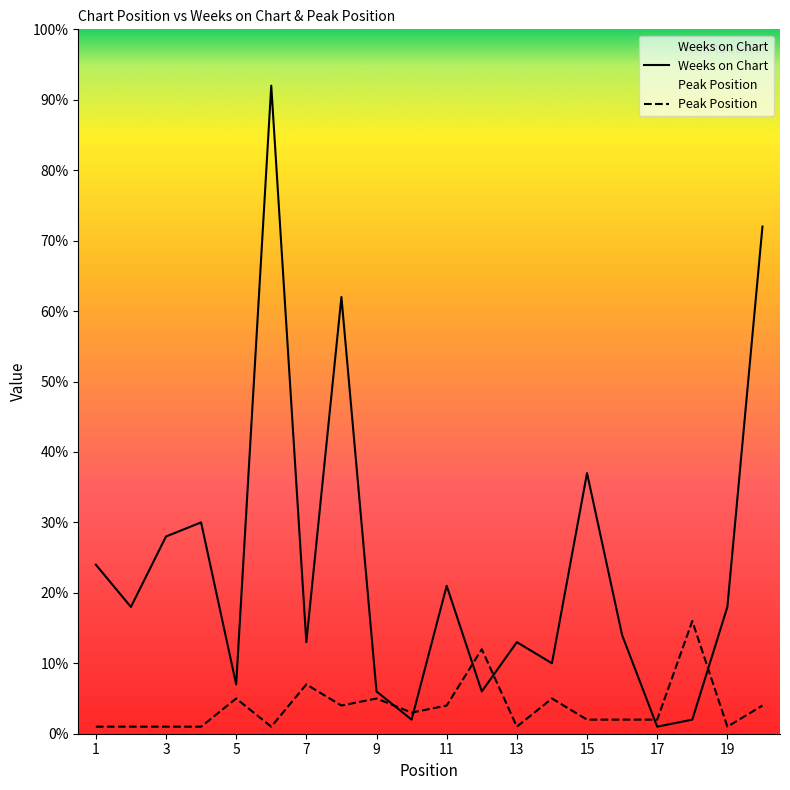

What is the value of the Peak Position point at the 17th from the left?

2